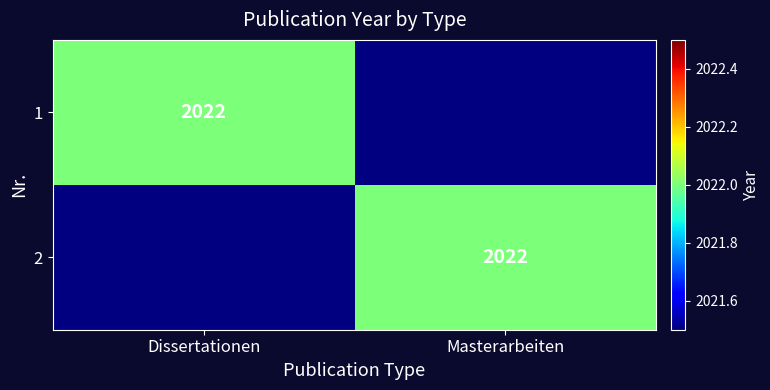

The 1 series shows 1338 at Dissertationen. True or false?

False